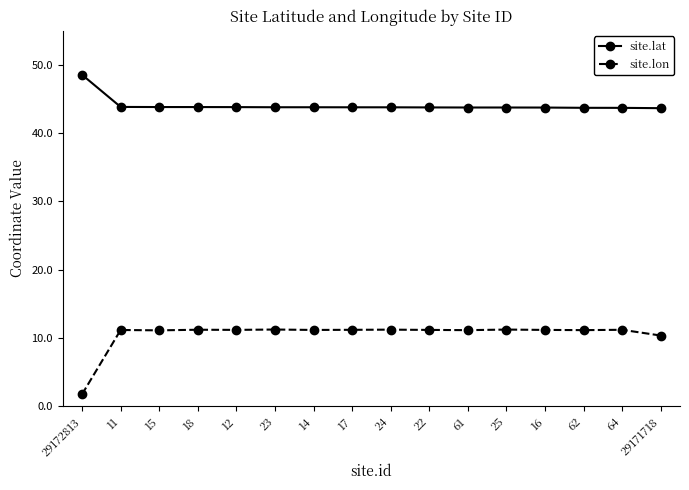

Read the site.lon value at 29171718.

10.4